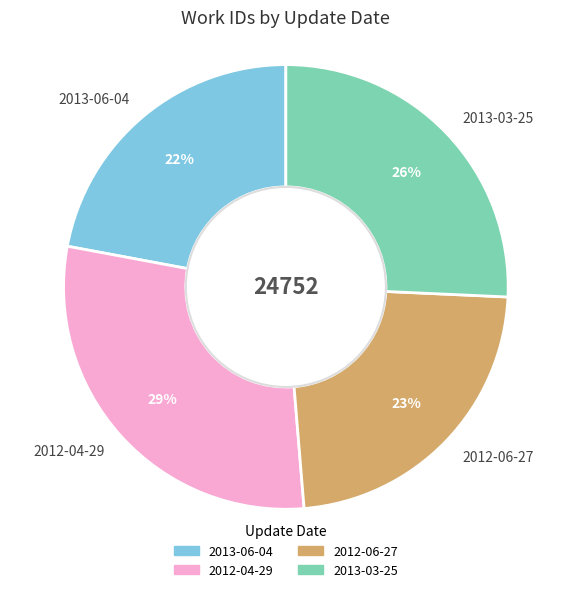

To the nearest percent, what portion does 2013-06-04 represent?

22%